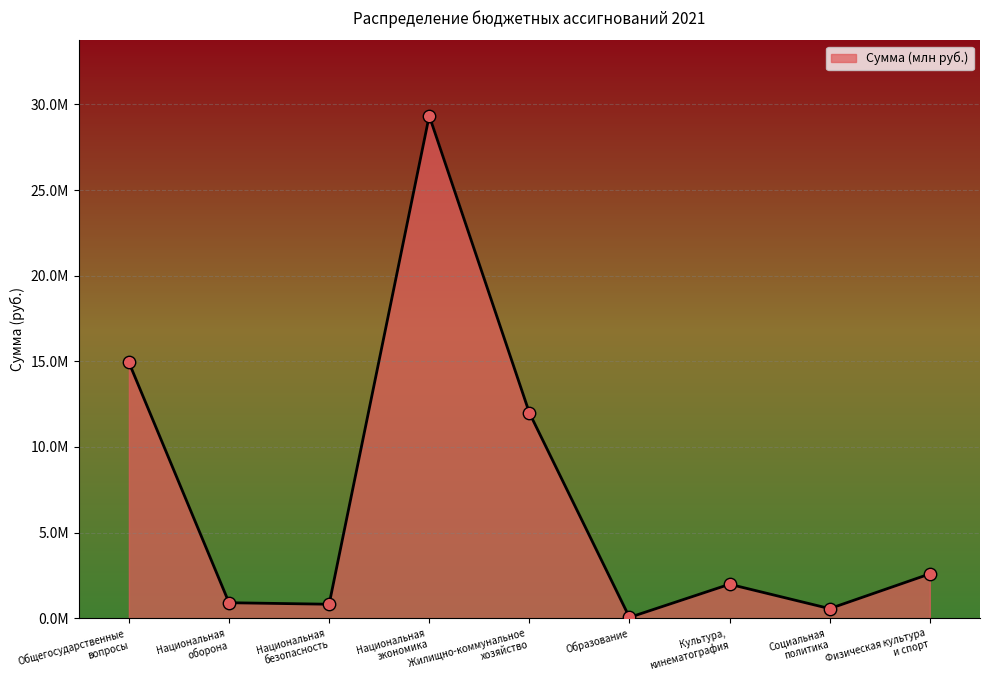

What is the change in value from Общегосударственные
вопросы to Физическая культура
и спорт?

-12350239.4